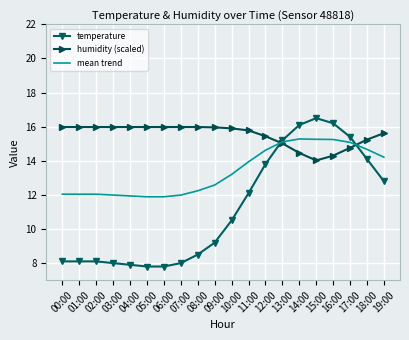

What value does the temperature series have at 07:00?

8.0